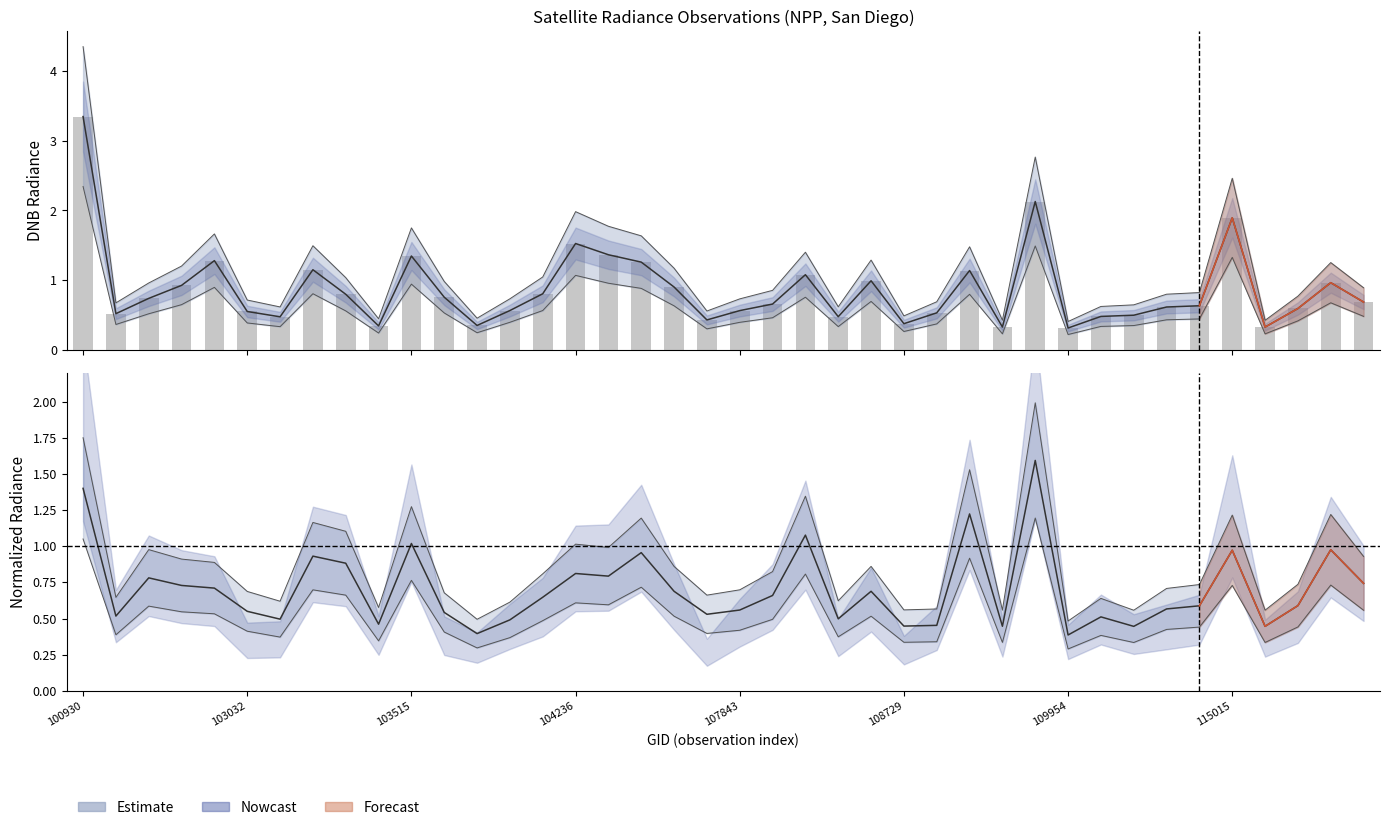

Reading right to left, list all the values displayed in this chart.

0.7	1.0	0.6	0.3	1.9	0.6	0.6	0.5	0.5	0.3	2.1	0.3	1.1	0.5	0.4	1.0	0.5	1.1	0.7	0.6	0.4	0.9	1.3	1.4	1.5	0.8	0.6	0.3	0.8	1.3	0.3	0.8	1.1	0.5	0.5	1.3	0.9	0.7	0.5	3.3